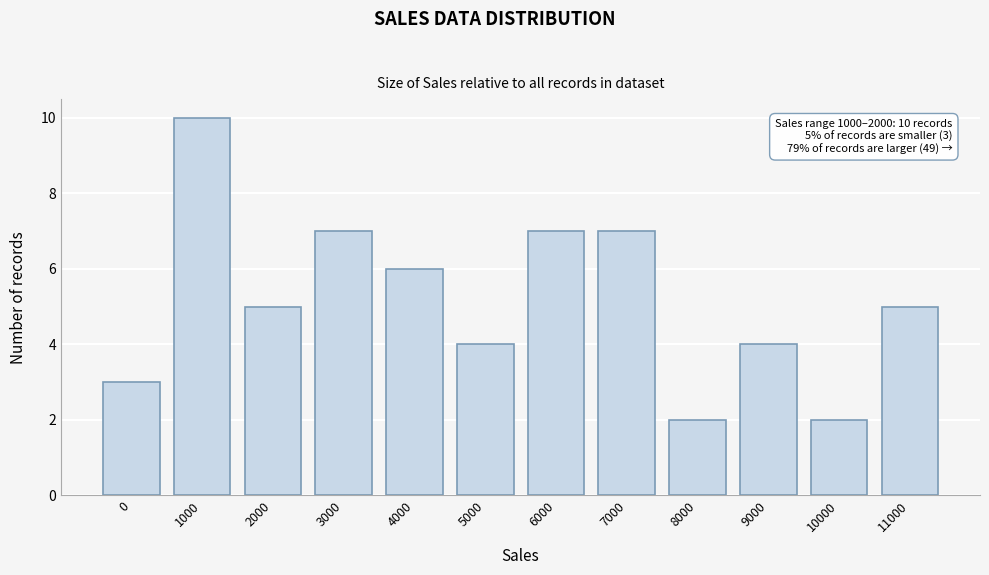

Reading left to right, extract all data points from this chart.

0=3	1000=10	2000=5	3000=7	4000=6	5000=4	6000=7	7000=7	8000=2	9000=4	10000=2	11000=5